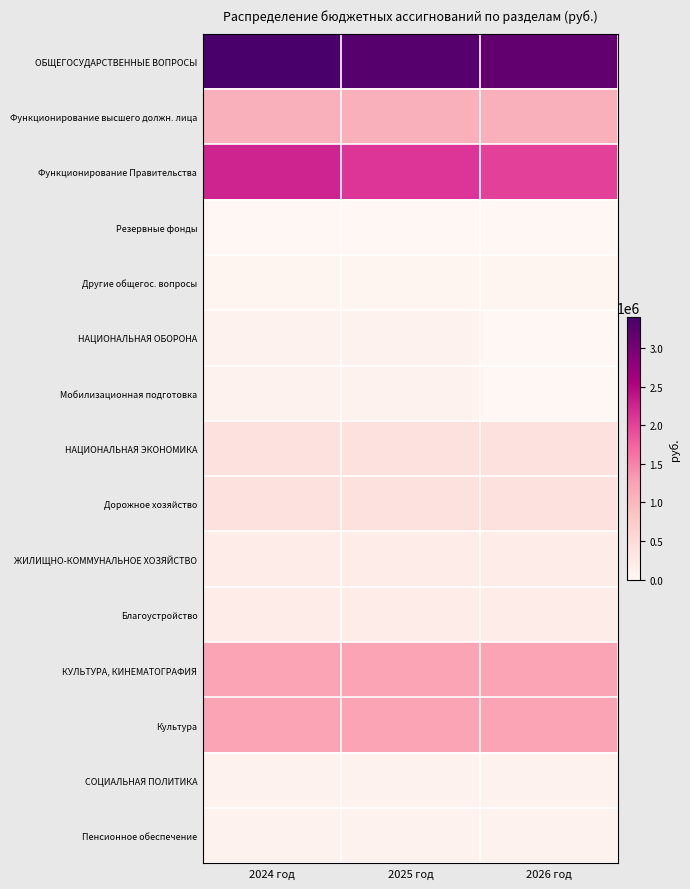

List the series in order of their peak value, highest first.

ОБЩЕГОСУДАРСТВЕННЫЕ ВОПРОСЫ, Функционирование Правительства, КУЛЬТУРА, КИНЕМАТОГРАФИЯ, Культура, Функционирование высшего должн. лица, НАЦИОНАЛЬНАЯ ЭКОНОМИКА, Дорожное хозяйство, ЖИЛИЩНО-КОММУНАЛЬНОЕ ХОЗЯЙСТВО, Благоустройство, СОЦИАЛЬНАЯ ПОЛИТИКА, Пенсионное обеспечение, НАЦИОНАЛЬНАЯ ОБОРОНА, Мобилизационная подготовка, Другие общегос. вопросы, Резервные фонды